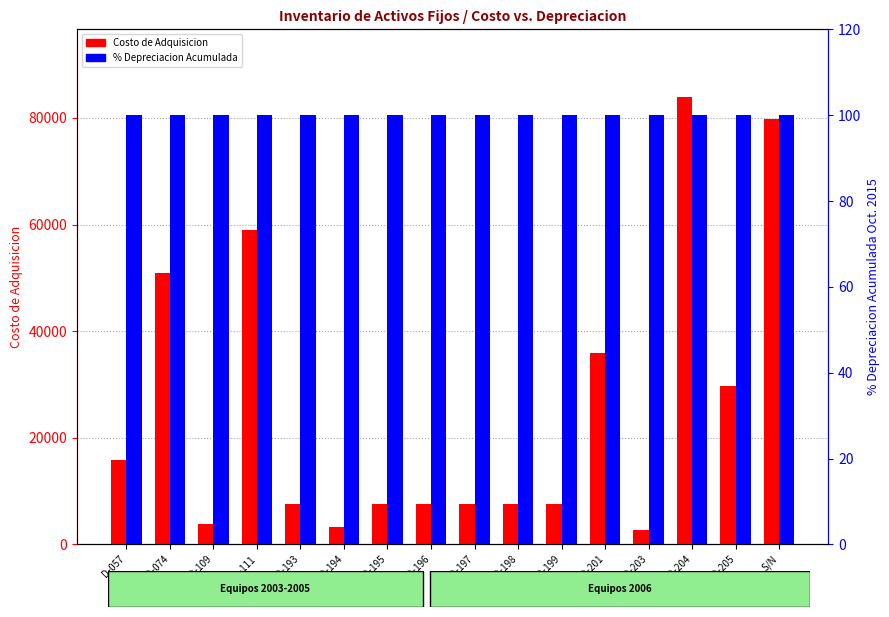

How many groups of bars are there?

16